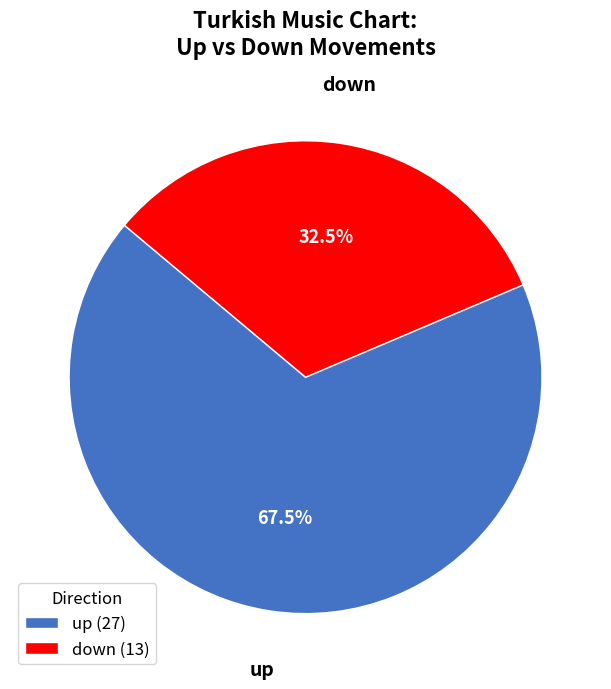

What percentage is NOT represented by down?

67.5%